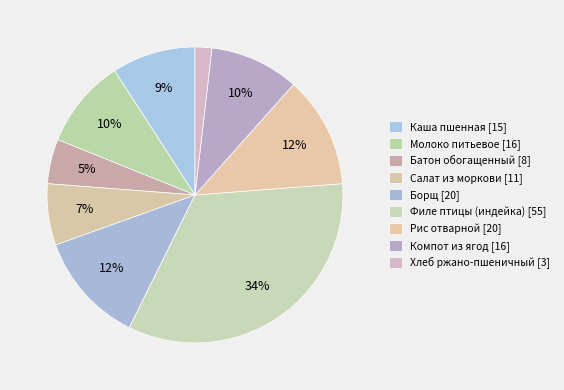

To the nearest percent, what is the combined percentage of Хлеб ржано-пшеничный and Филе птицы (индейка)?

35%